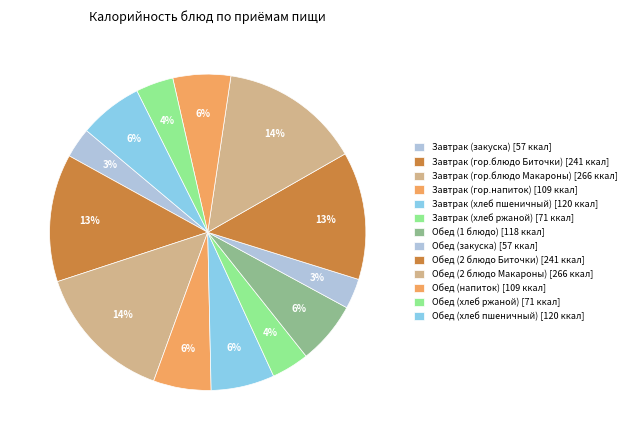

What percentage is NOT represented by Обед (2 блюдо Биточки)?

86.9%